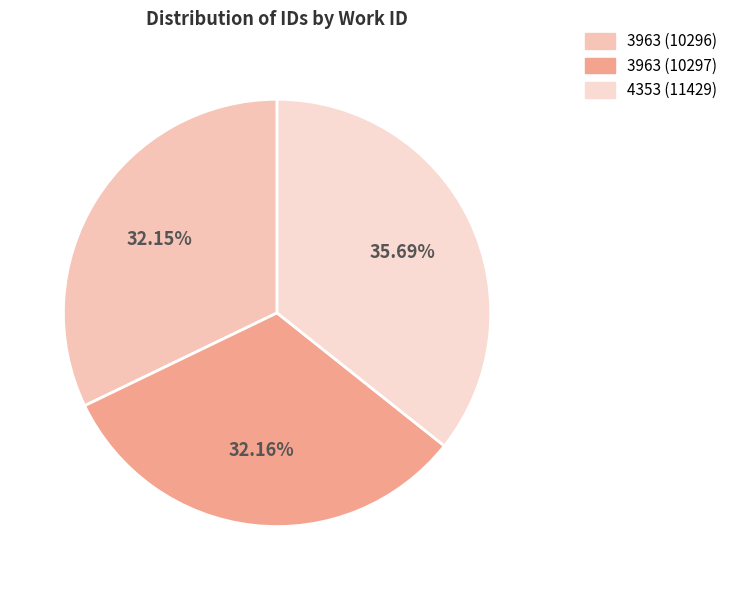

Rank the categories by value from highest to lowest.

4353 (11429), 3963 (10297), 3963 (10296)